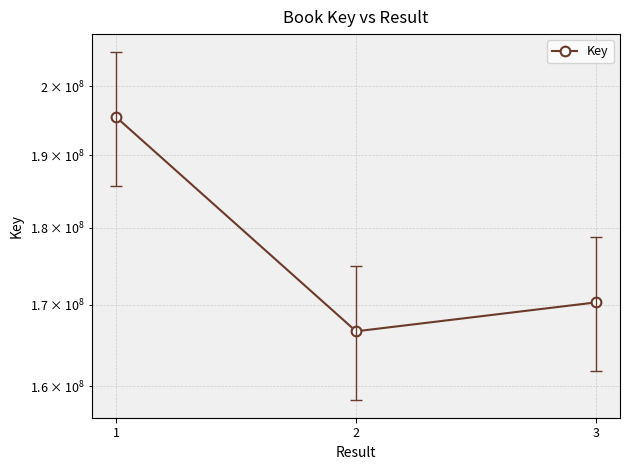

What is the value of the 1st point from the left?

195454249